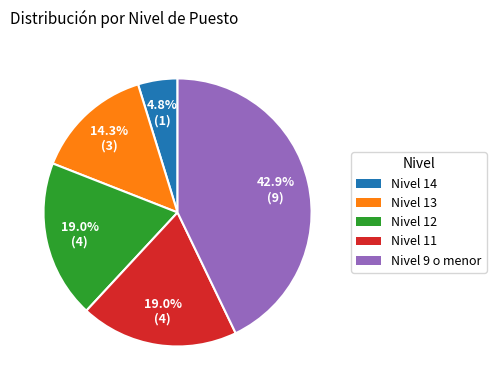

Between Nivel 9 o menor and Nivel 14, which is larger?

Nivel 9 o menor